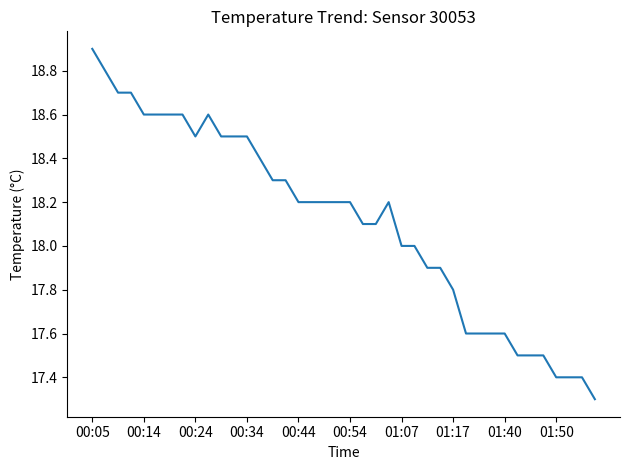

What is the minimum value shown in the chart?

17.3